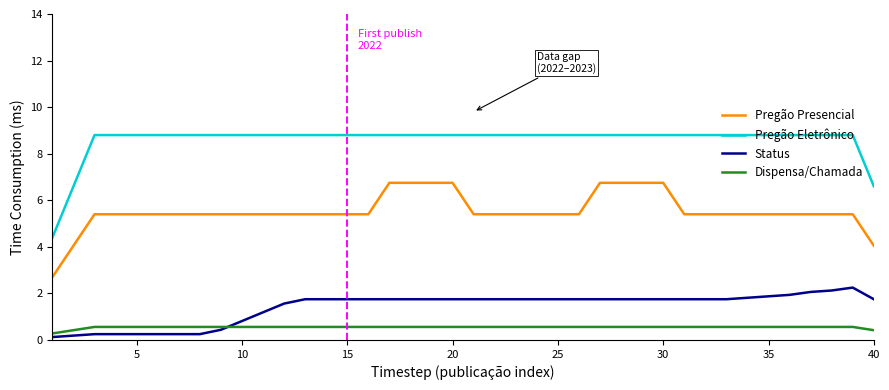

What is the difference between the maximum and second lowest values in the Status series?

2.1